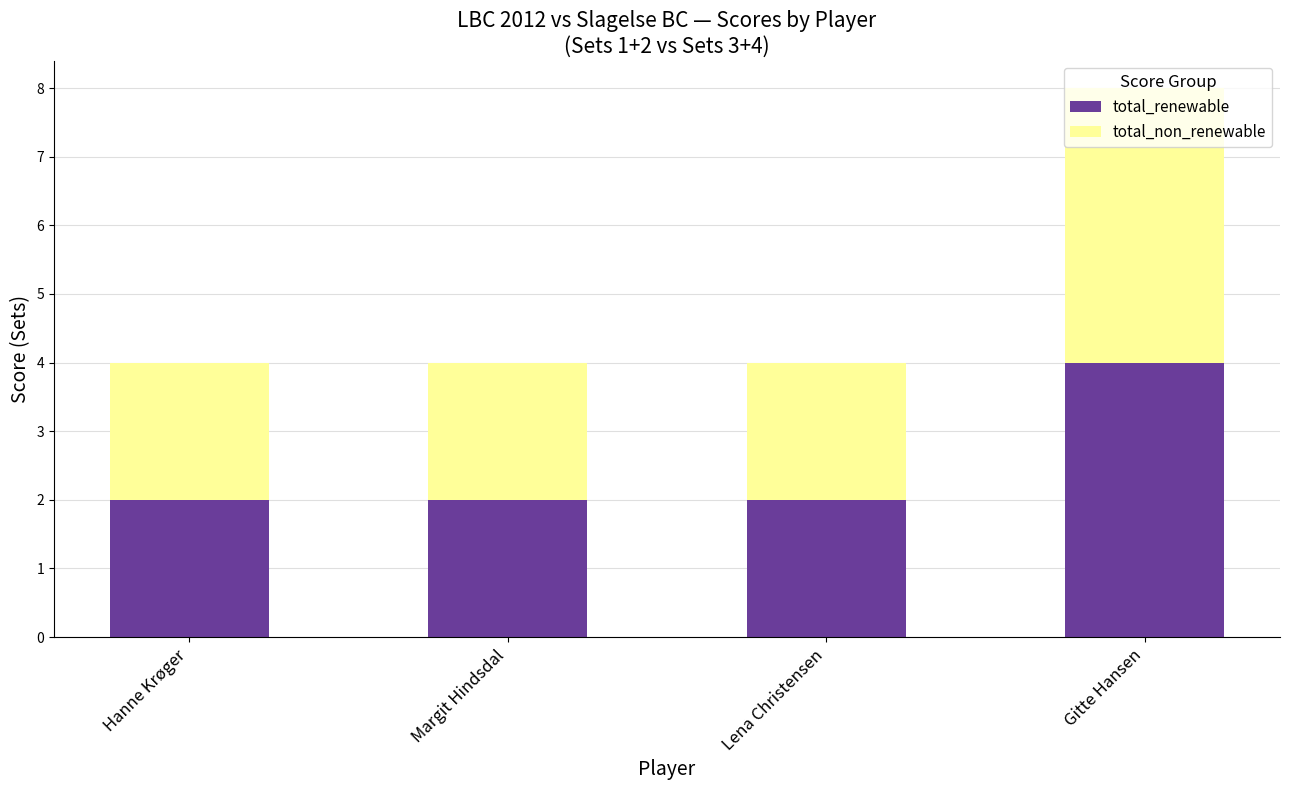

What is the sum of the total_renewable values at Margit Hindsdal and Gitte Hansen?

6